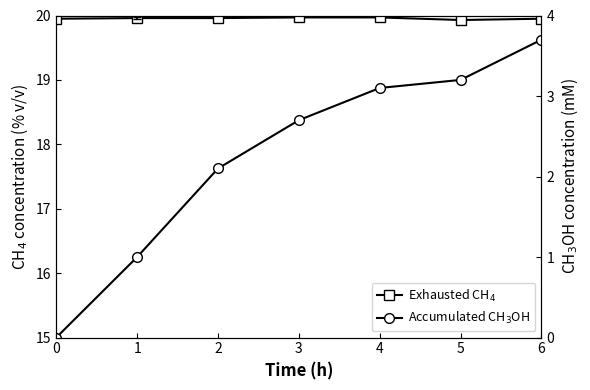

List the series in order of their peak value, lowest first.

Accumulated CH3OH, Exhausted CH4